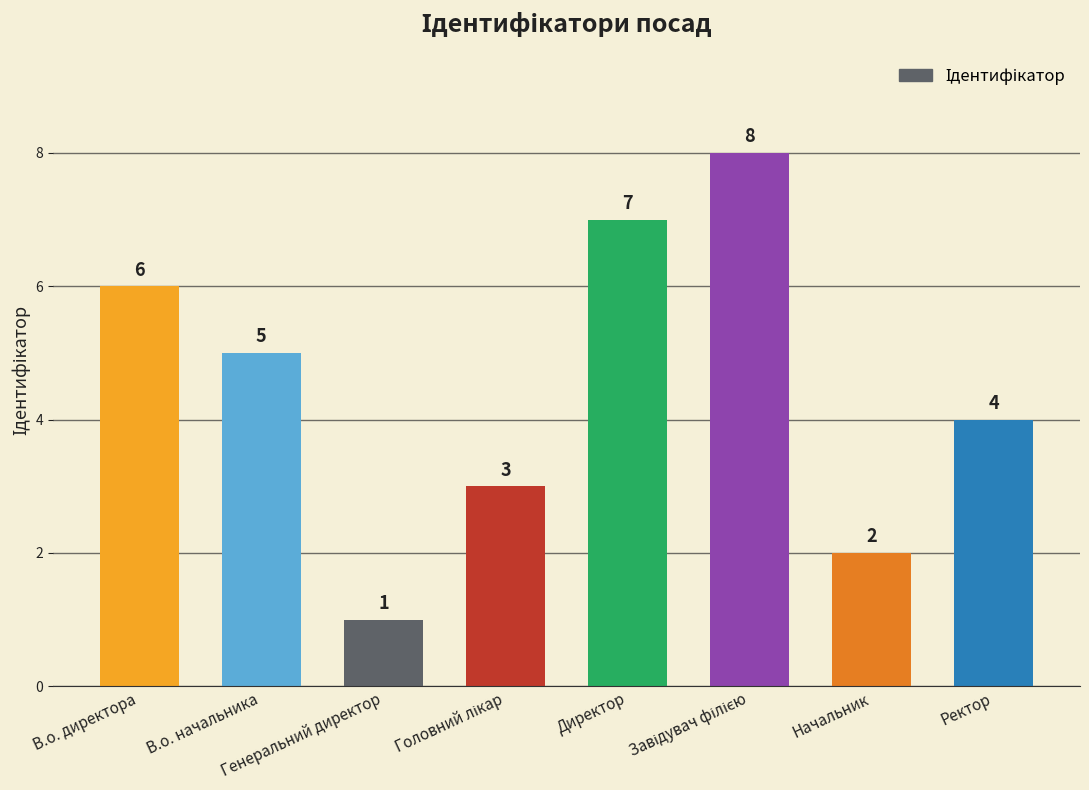

What value does the data have at Директор?

7